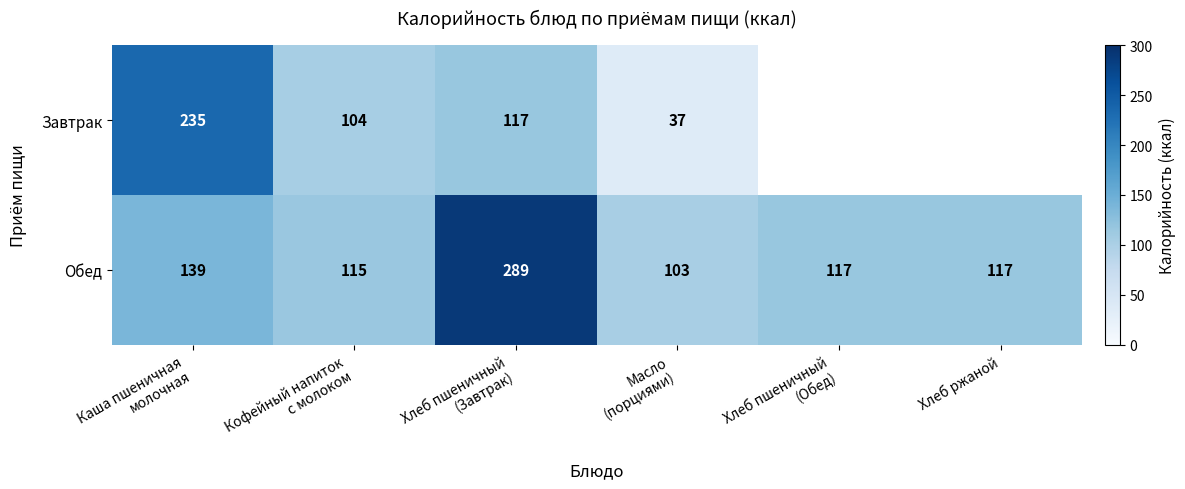

What is the minimum value shown in the chart?

37.0